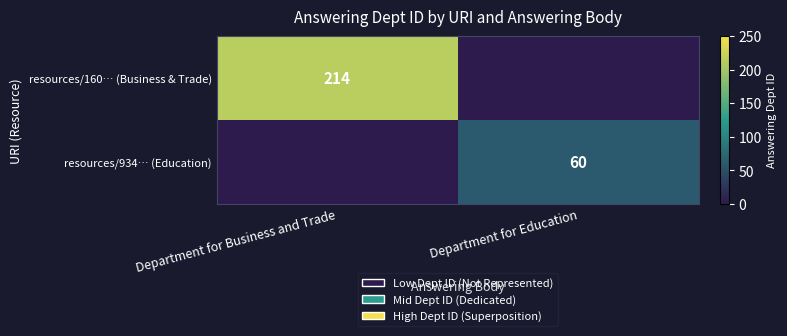

Is the value of resources/160… (Business & Trade) at Department for Business and Trade greater than the value of resources/934… (Education) at Department for Education?

Yes